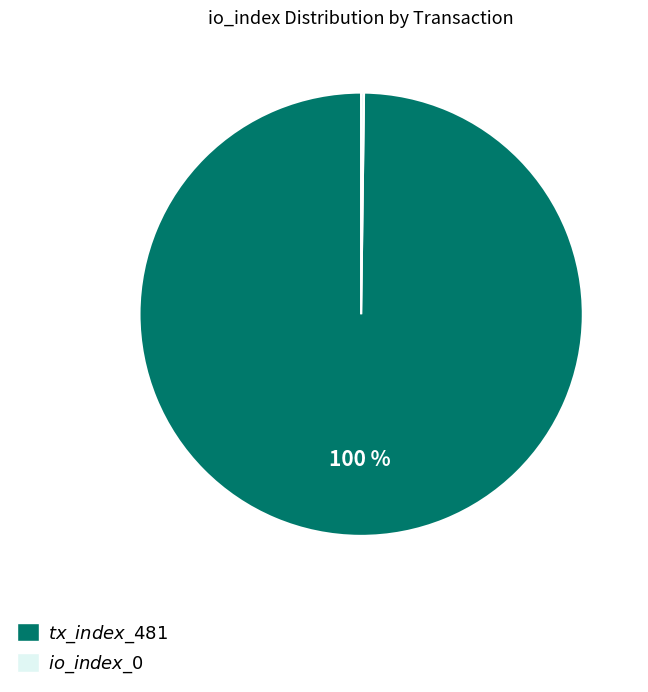

To the nearest percent, what is the difference between the largest and smallest slice percentages?

100%